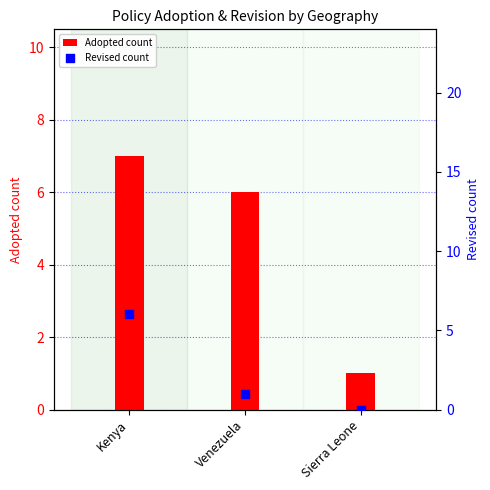

Which series has the largest Y range (max minus min)?

Adopted count